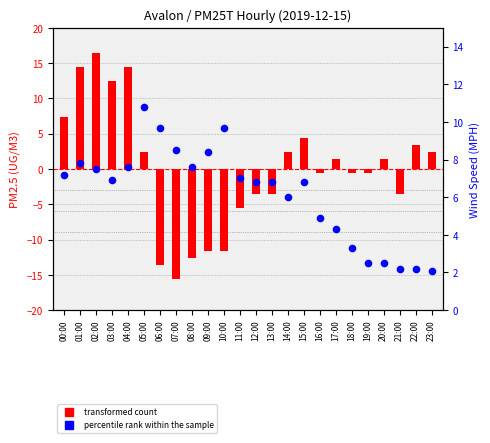

Which series reaches the maximum Y coordinate?

transformed count